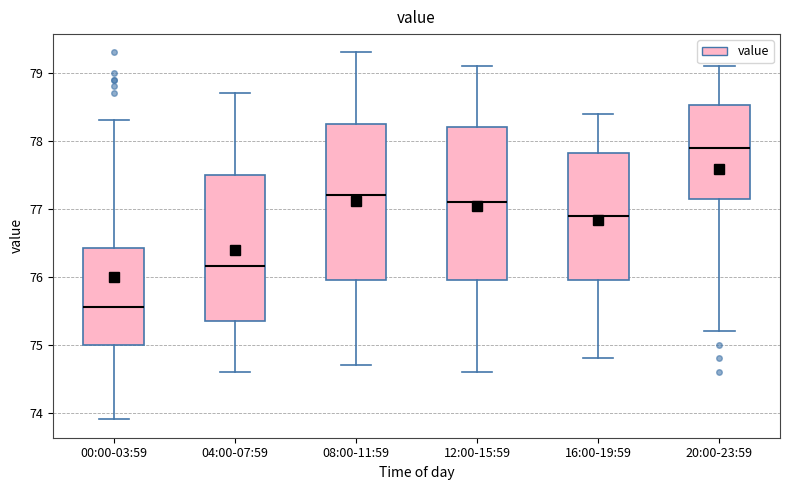

Where does the lower whisker of the box for 20:00-23:59 end on the y-axis? The values are not printed on the chart, so give them approximately, as read against the axis.

75.2